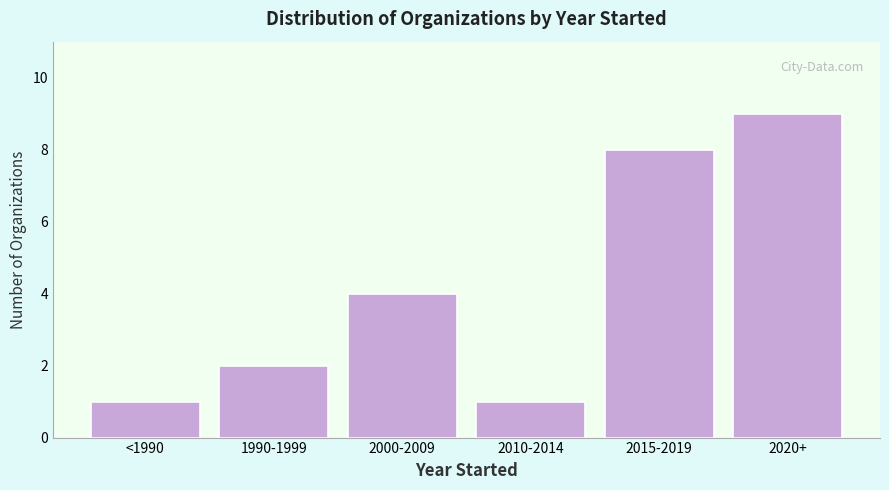

Reading right to left, what are all the values shown in this chart?

2020+=9	2015-2019=8	2010-2014=1	2000-2009=4	1990-1999=2	<1990=1